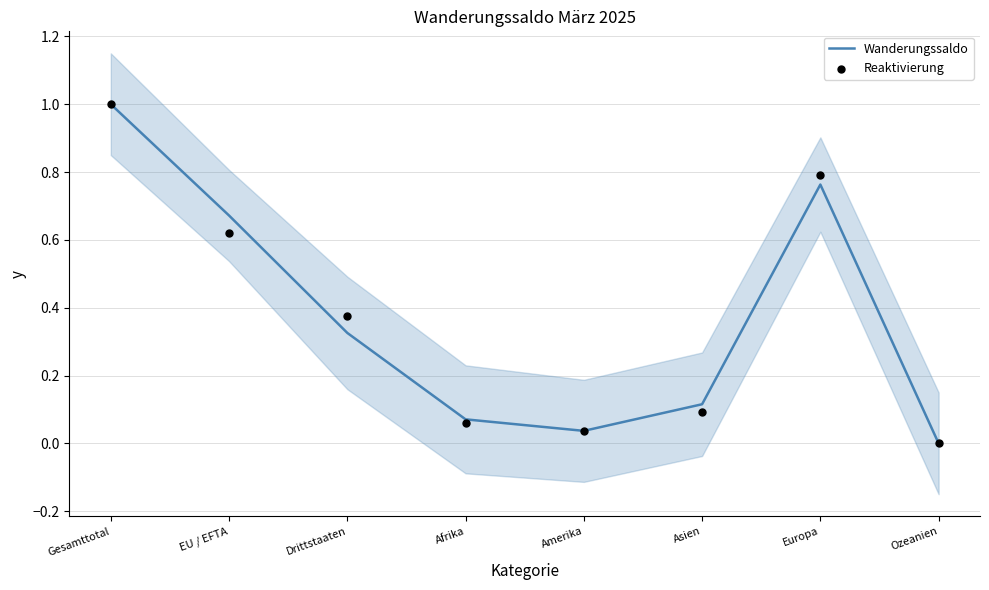

What is the total value across all series at Amerika?

0.1